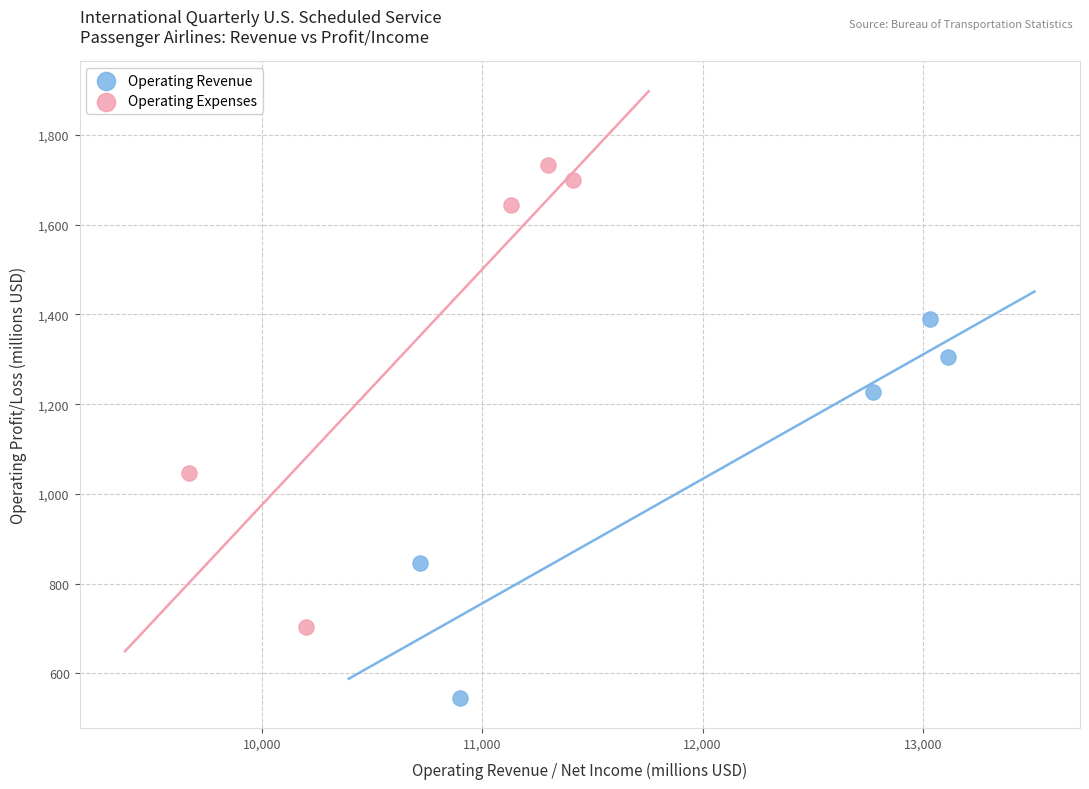

Which series contains the lowest Y value?

Operating Revenue